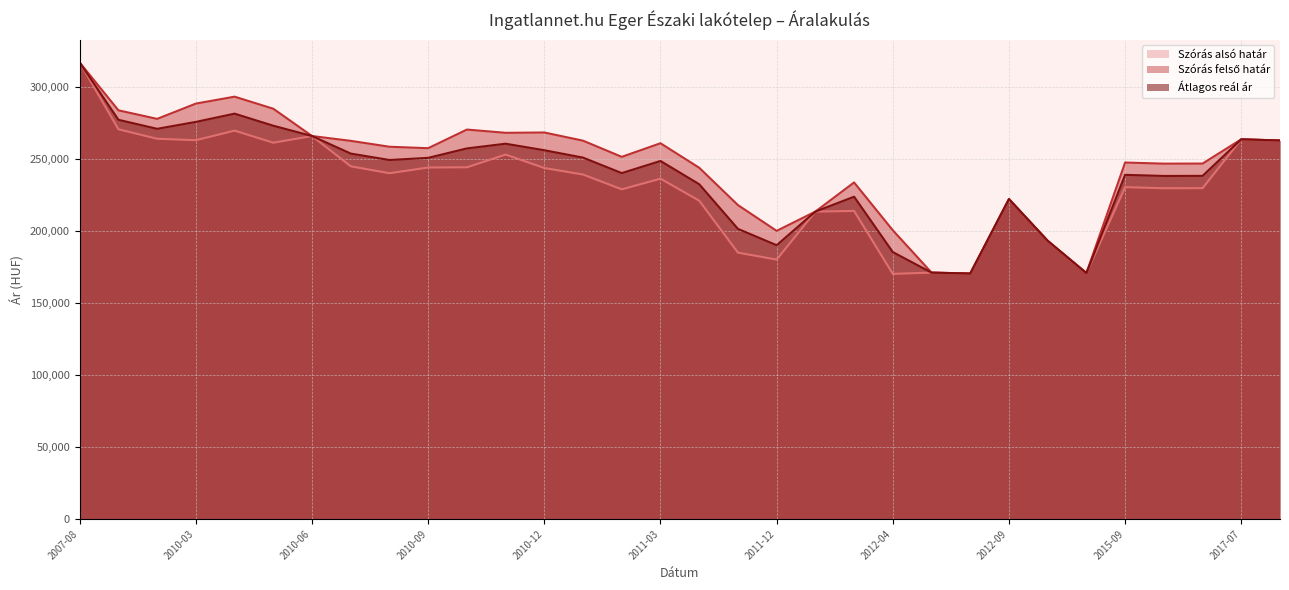

How many lines are shown in the chart?

3